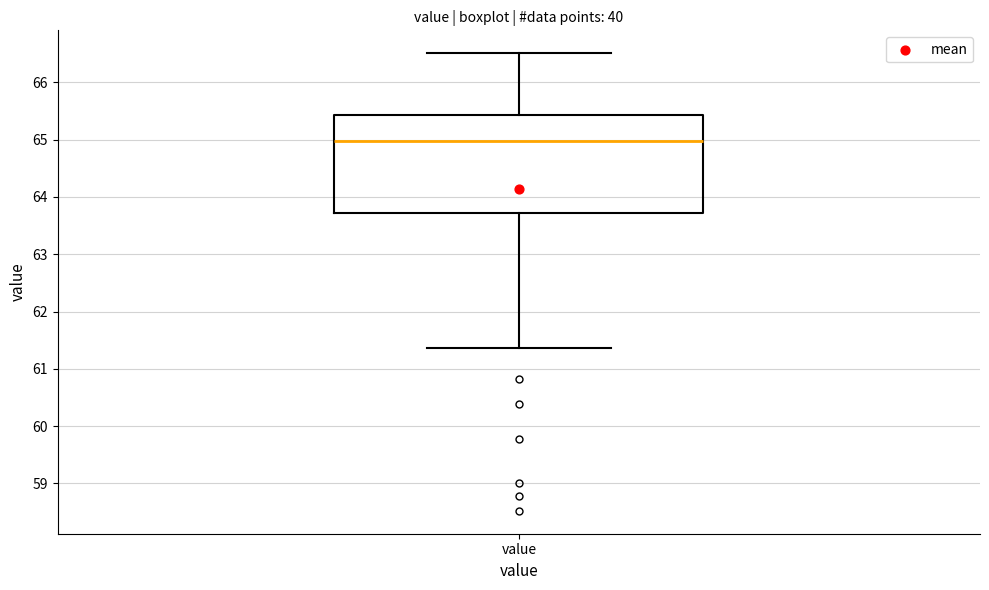

Where is the upper edge of the box for value on the y-axis? The values are not printed on the chart, so give them approximately, as read against the axis.

65.4